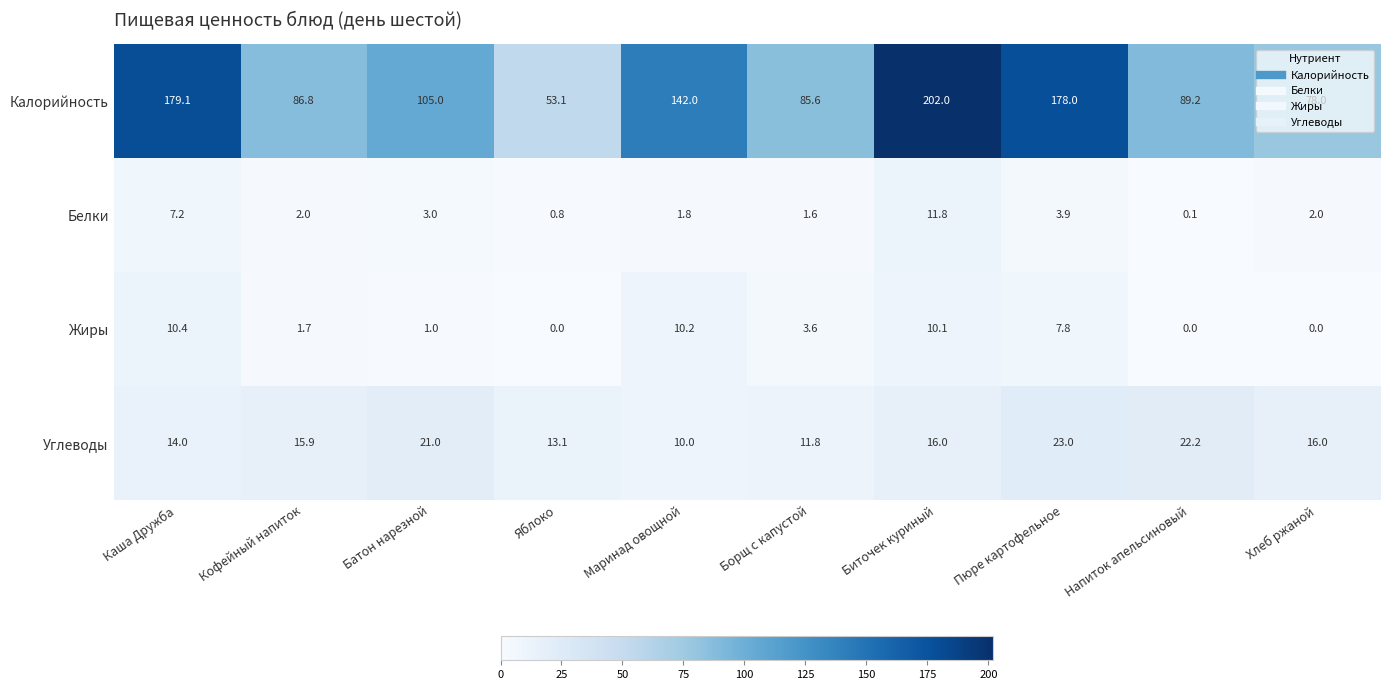

Which series changed the most between Батон нарезной and Напиток апельсиновый?

Калорийность